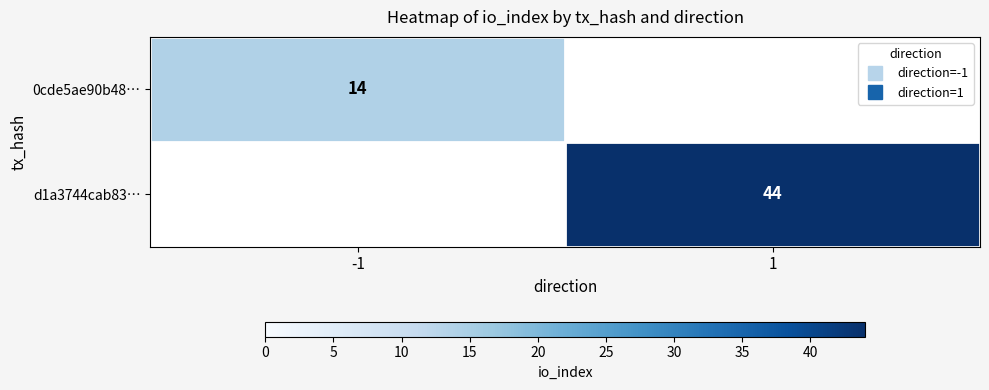

List the labels in order of d1a3744cab83… value, largest first.

-1, 1